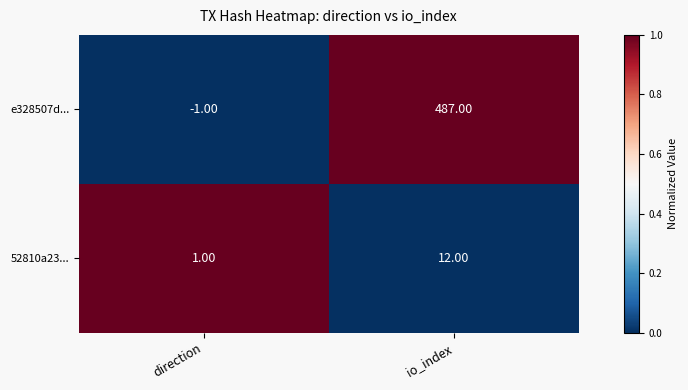

Where is e328507d... nearest to the value 243?

direction